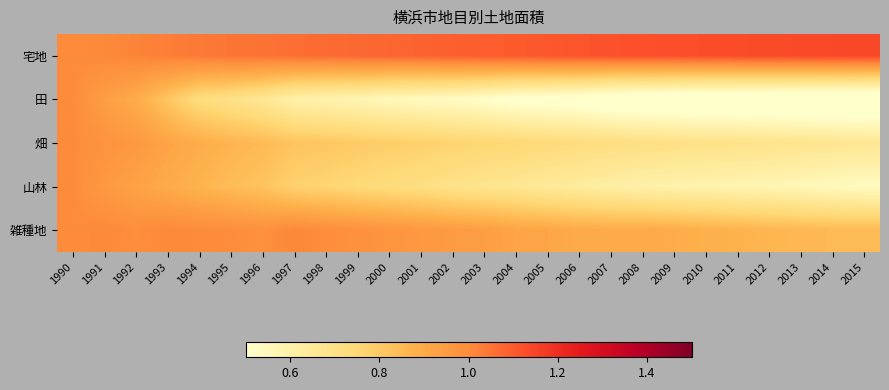

Which label corresponds to the smallest value in the chart?

2015